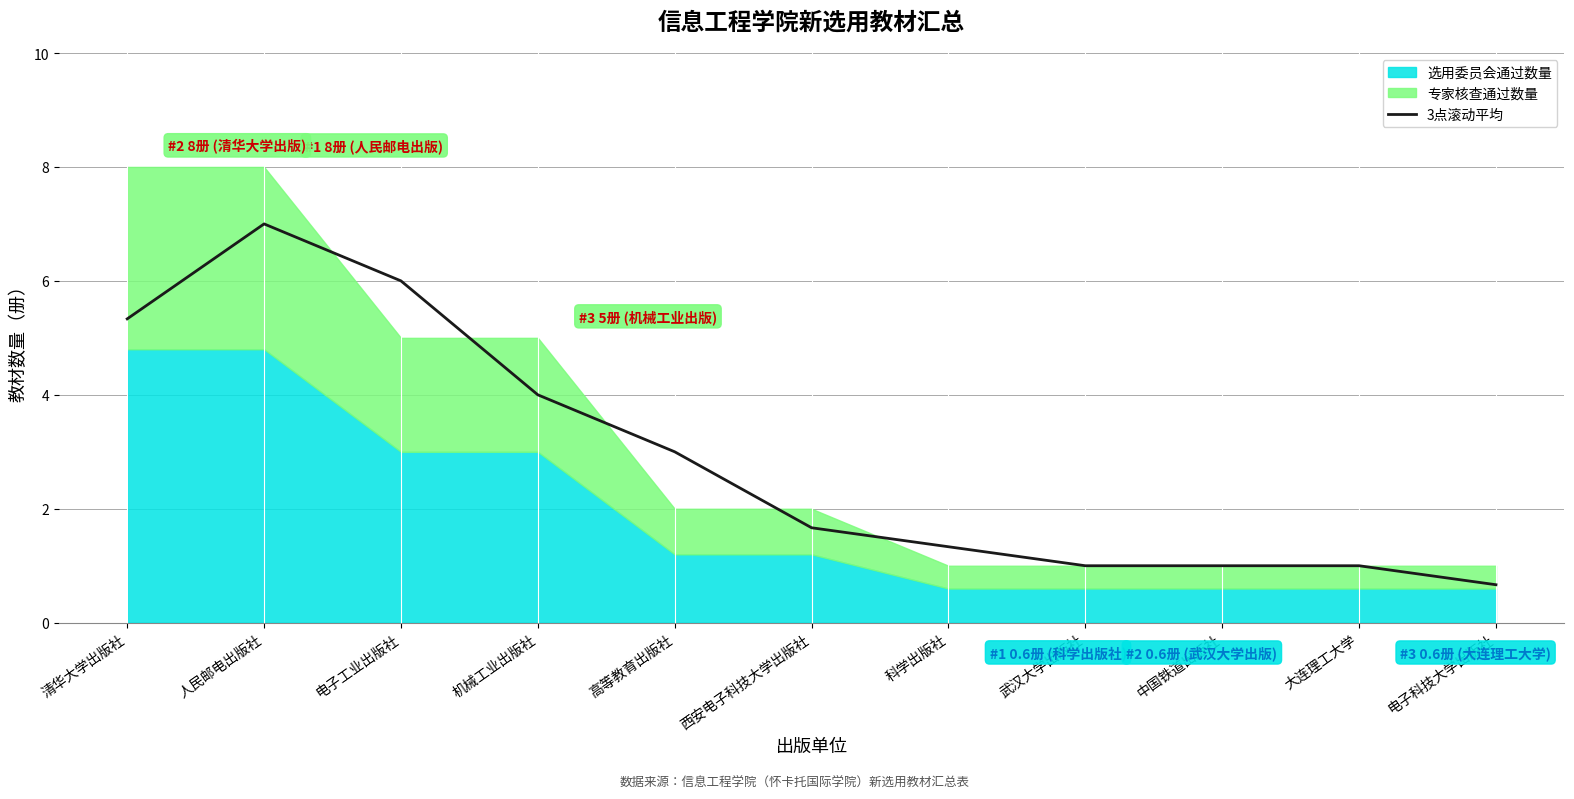

Does the chart have visible grid lines?

Yes